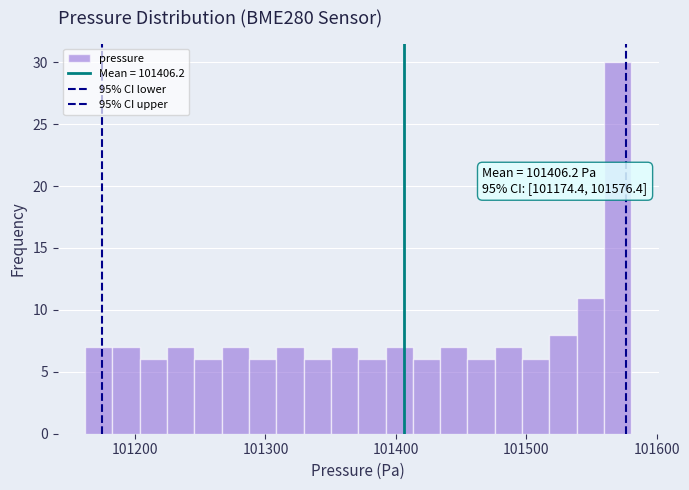

Read against the x-axis, roughly where is the centre of the tallest bar?

101570